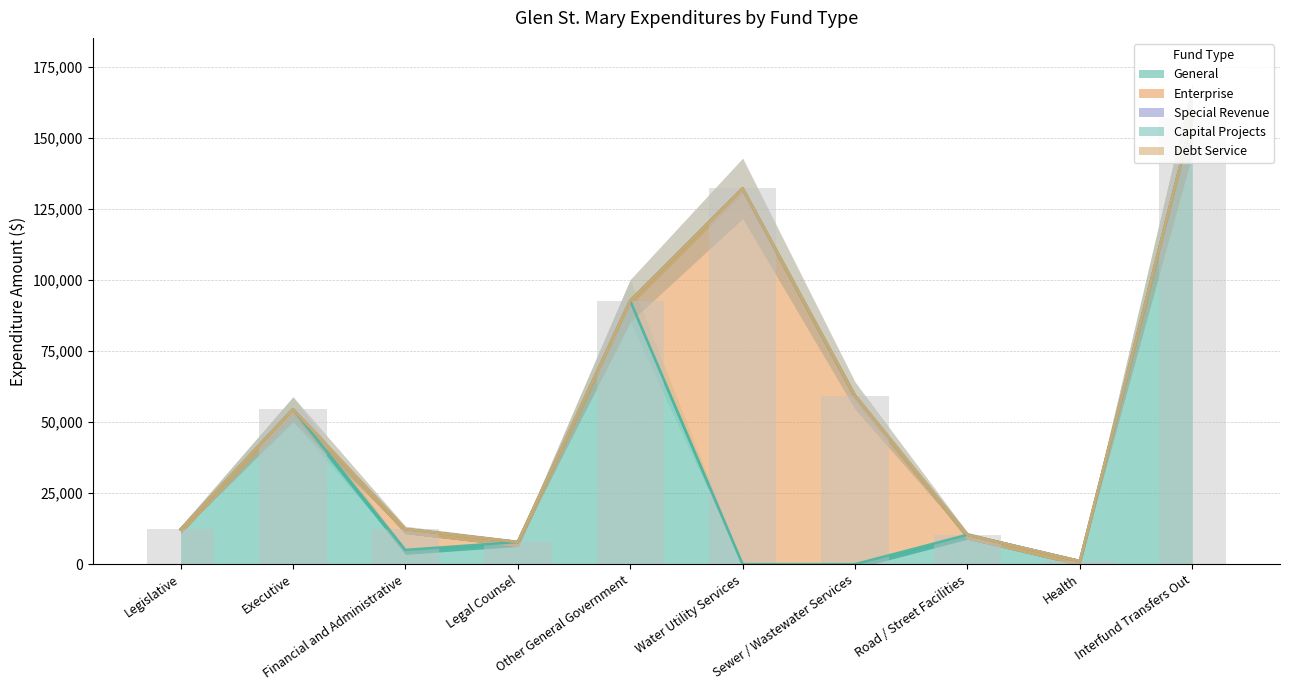

What position from the left is Legislative?

1